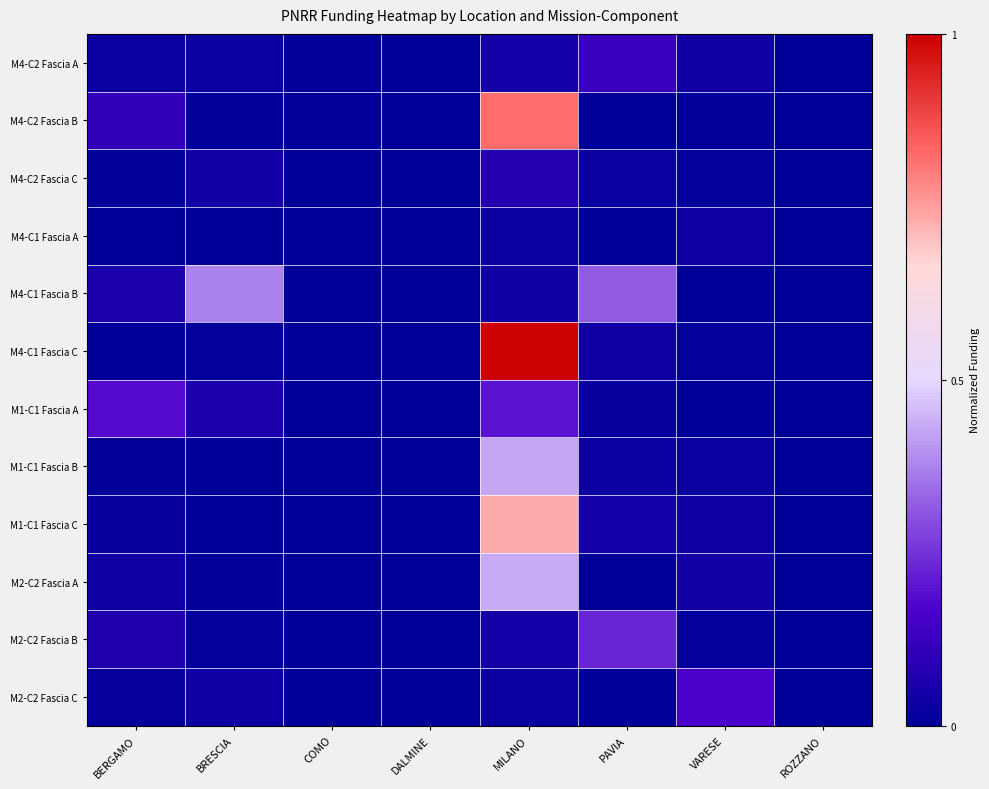

Which series has the largest total across all categories?

M4-C1 Fascia C